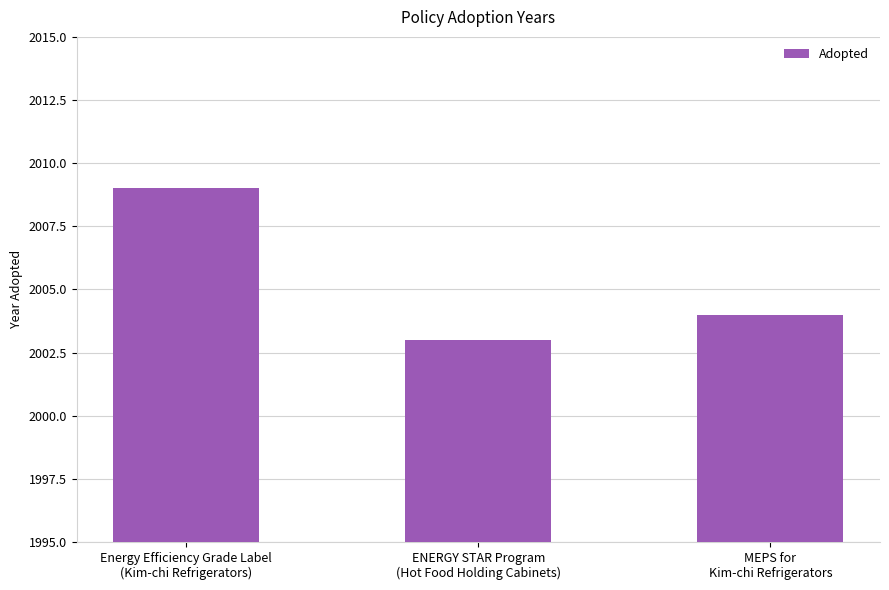

Count the values in the range 2003 to 2009.

3